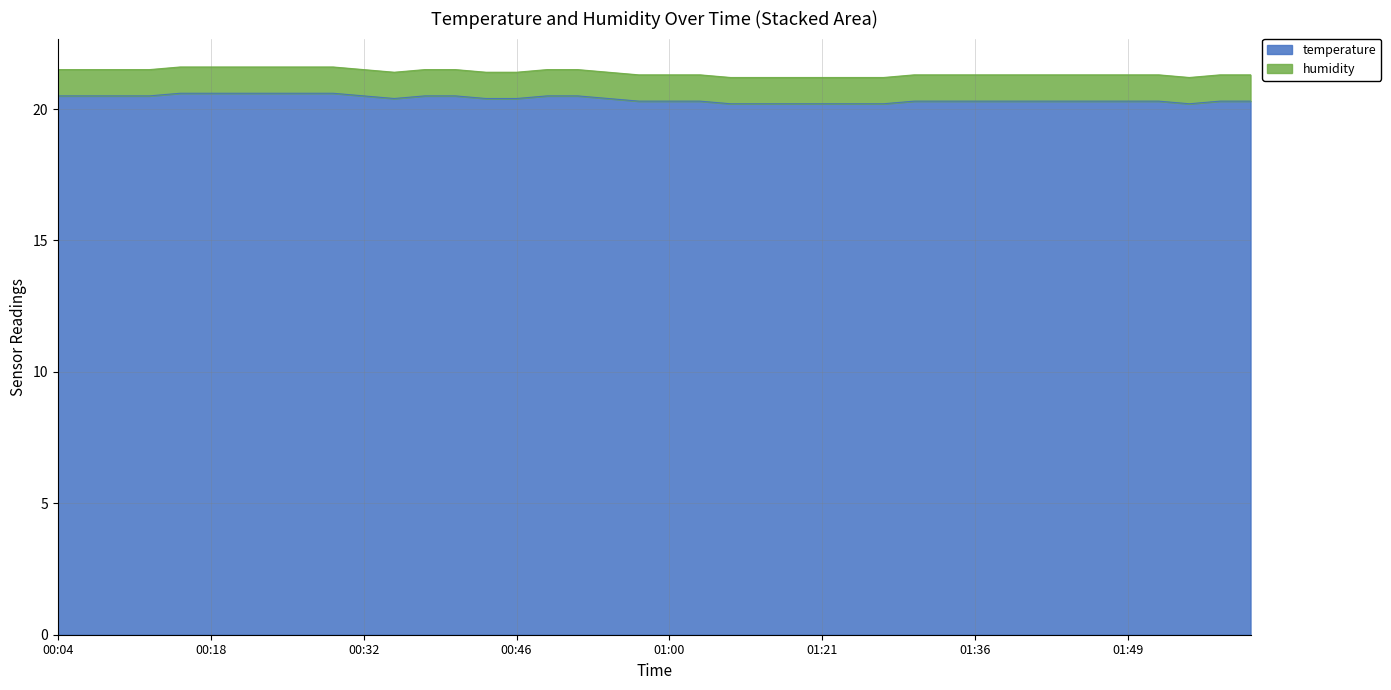

Count the values in the range 20 to 21.

40